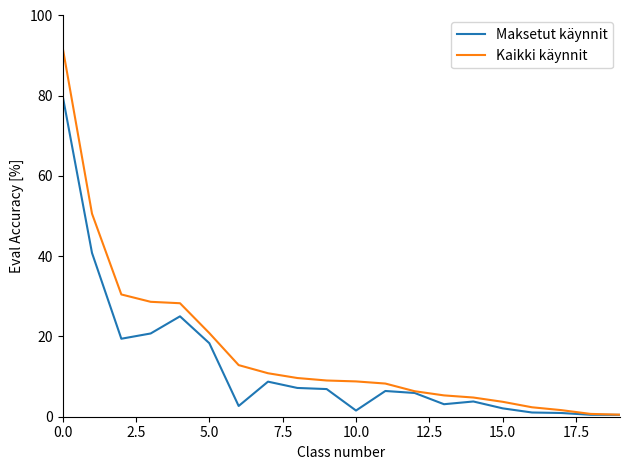

Which series has the largest total across all categories?

Kaikki käynnit